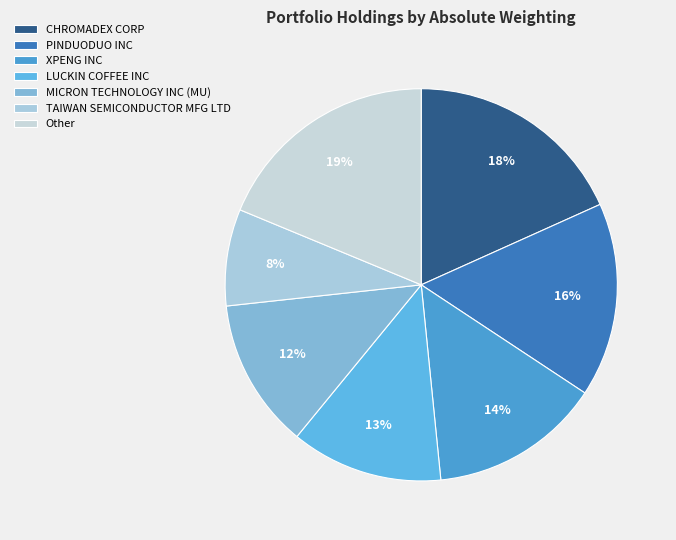

Count the number of slices in the pie.

7